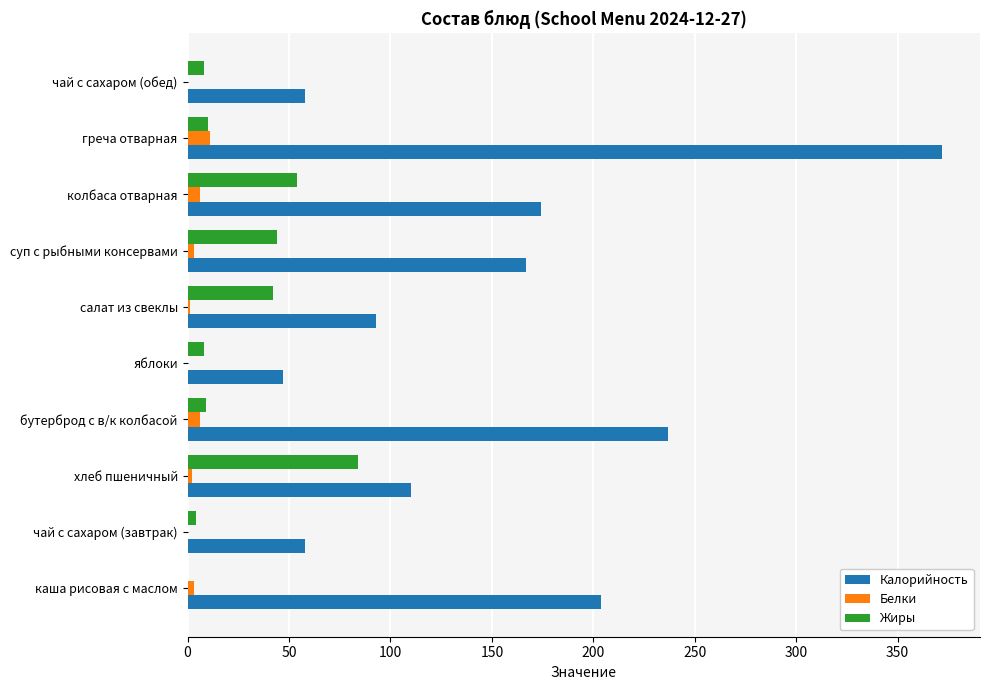

How many categories are shown in the chart?

10